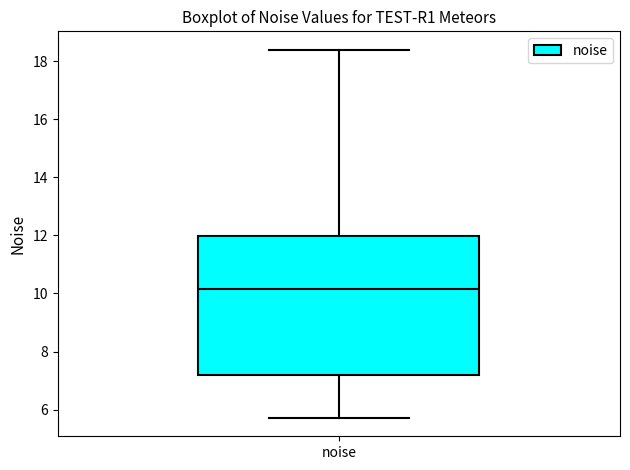

Read this box plot against the y-axis: the position of the median line, the range covered by the box, and the ends of both whiskers. The values are not printed on the chart, so give them approximately, as read against the axis.

median 10.2, box 7.2 to 12.0, whiskers 5.8 to 18.4